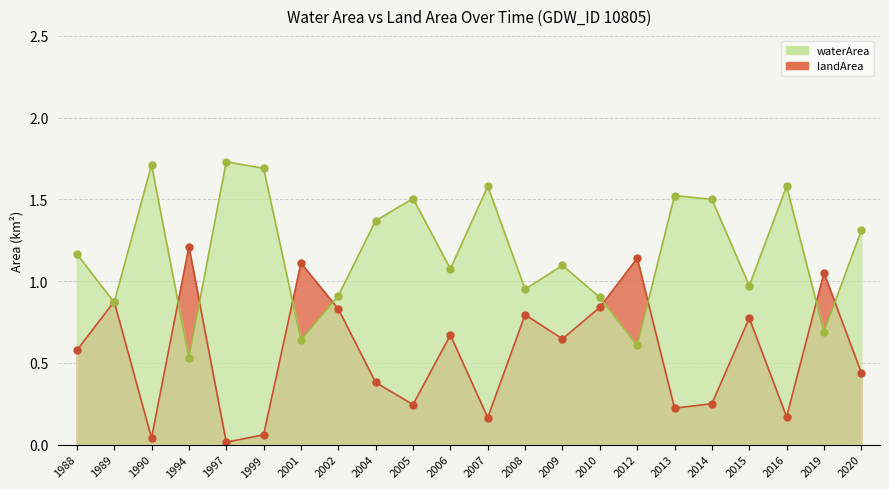

Is the value of waterArea at 2001 greater than the value of landArea at 2014?

No